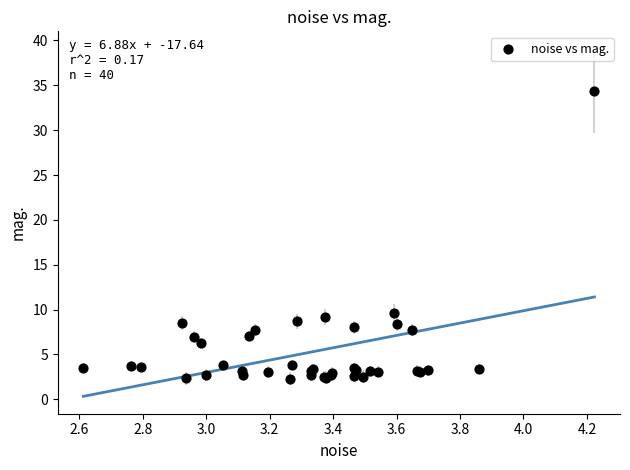

What Y value in the scatter plot is closest to 18?

9.6